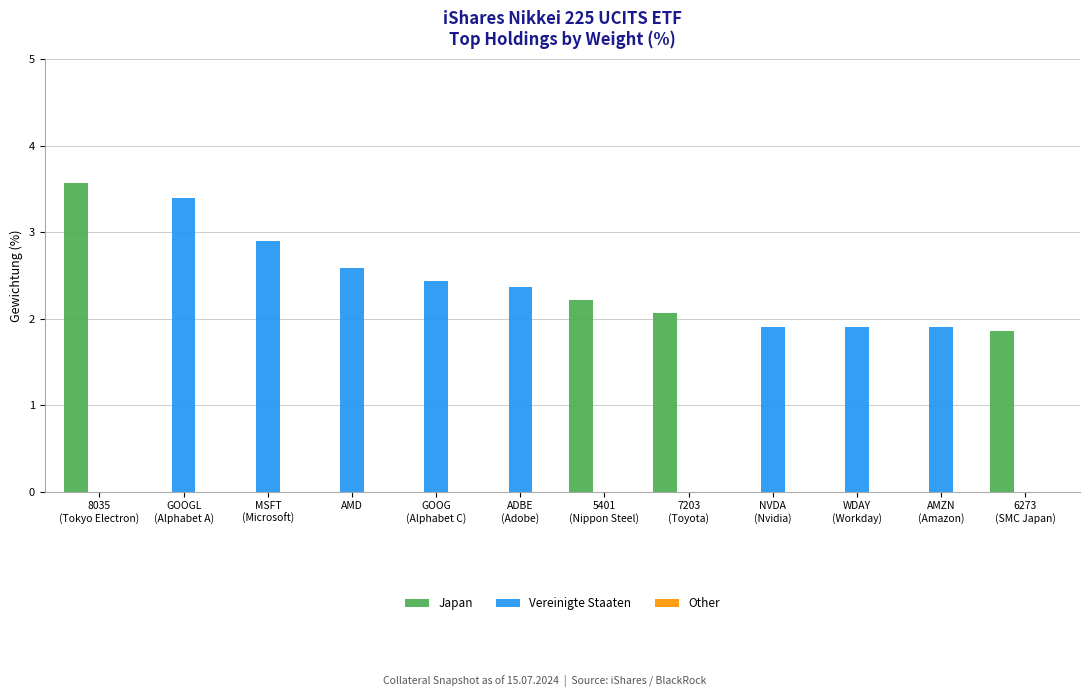

What is the highest value of the Japan series?

3.6